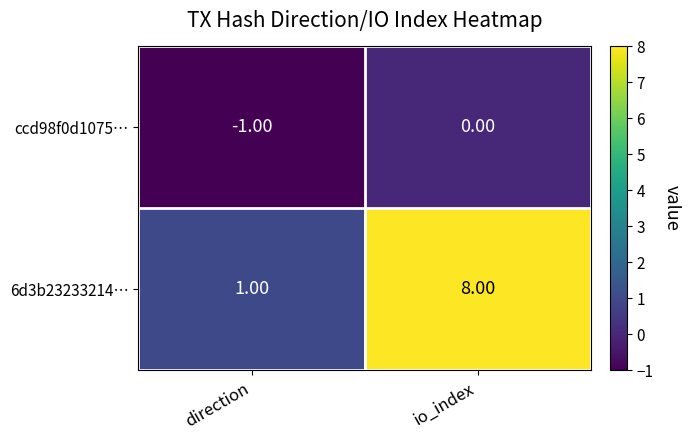

How many categories are shown in the chart?

2